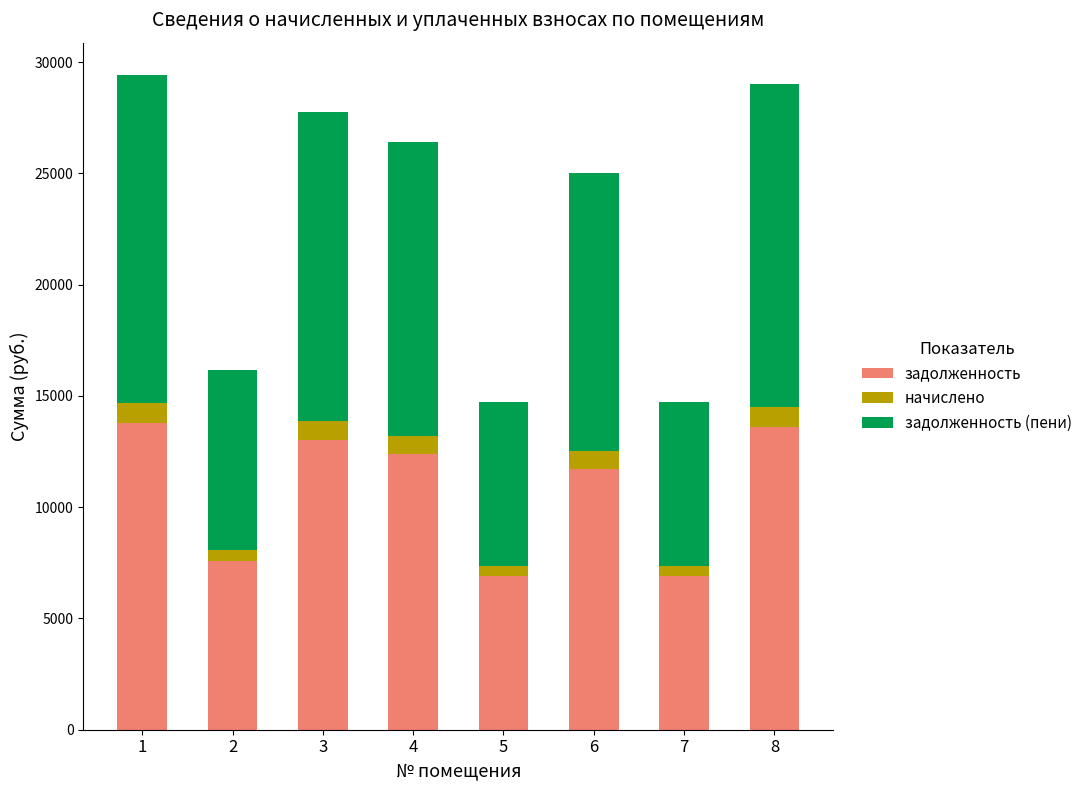

Reading left to right, what are the values for задолженность?

1=13790.2	2=7575.6	3=13019.8	4=12377.8	5=6907.9	6=11735.8	7=6907.9	8=13610.4